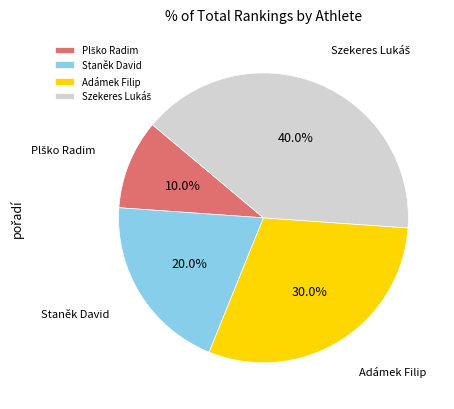

How much of the chart is everything except Adámek Filip?

70.0%